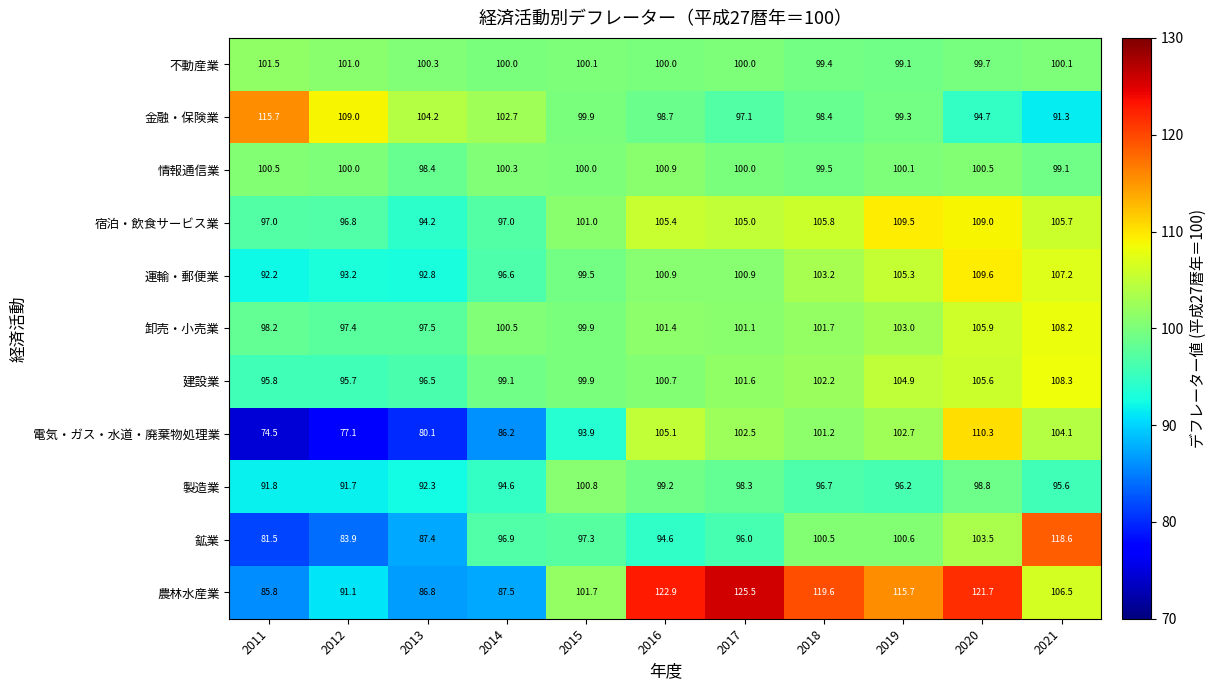

Between 2015 and 2018, which series saw the biggest shift?

農林水産業